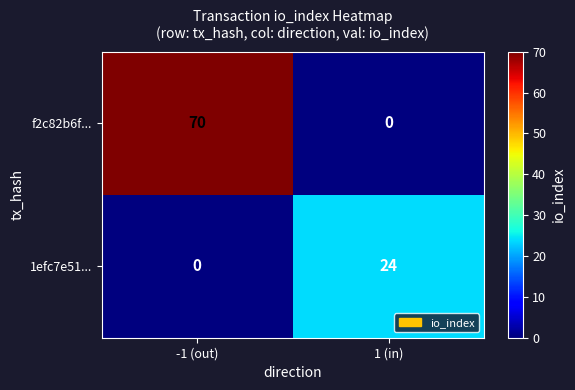

Count the number of data series in this chart.

2